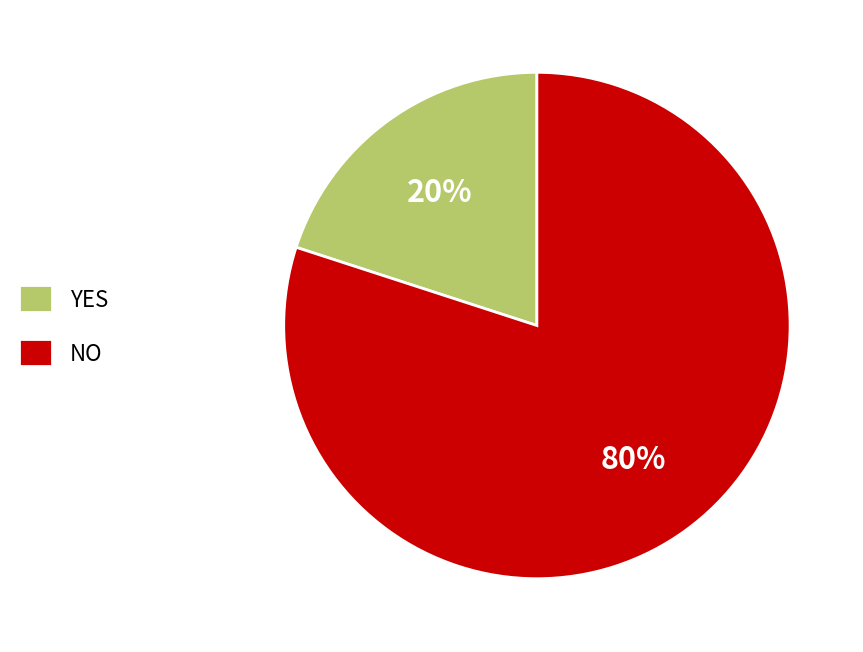

Is it true that NO is 66% of the pie?

False